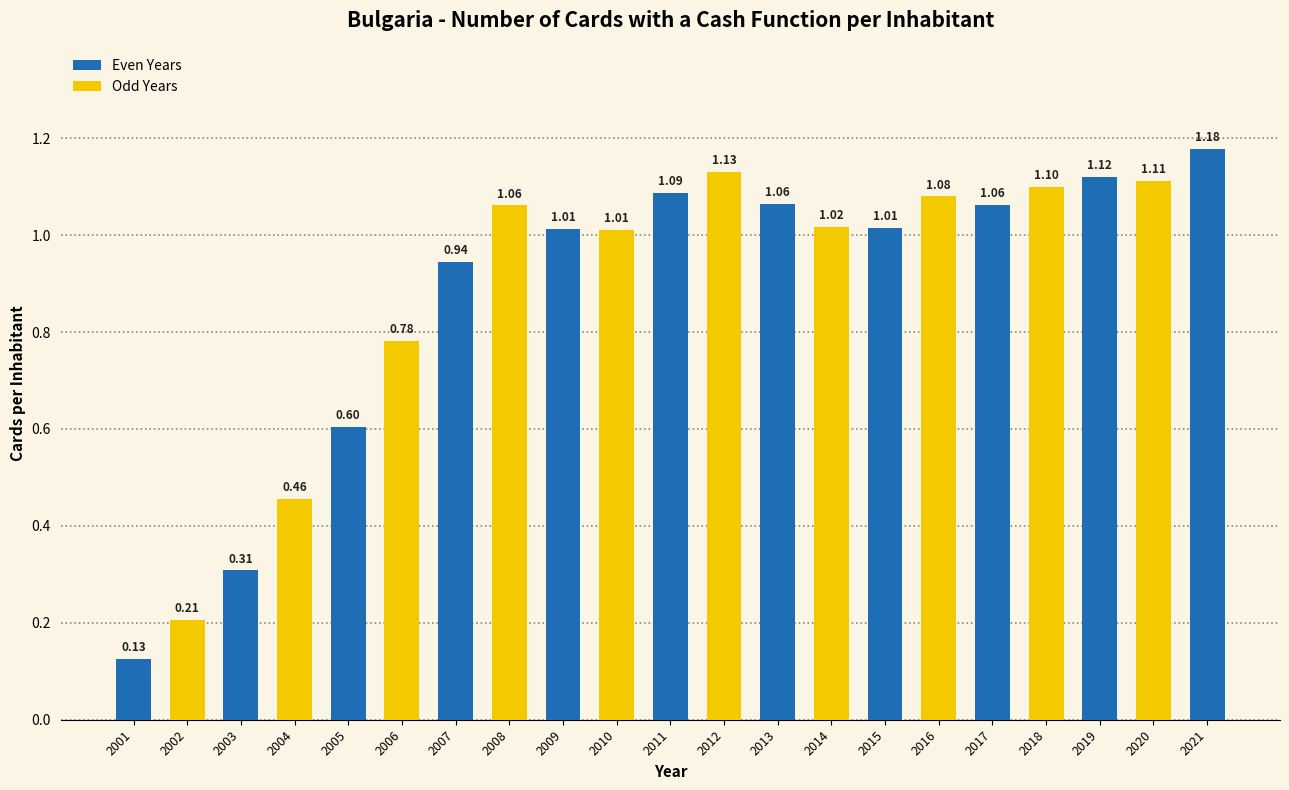

The chart shows a value of 0.5 at 2003. True or false?

False